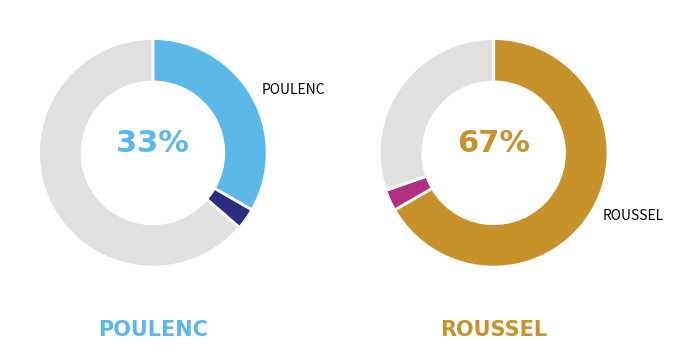

To the nearest percent, what percentage of the pie is ROUSSEL?

67%